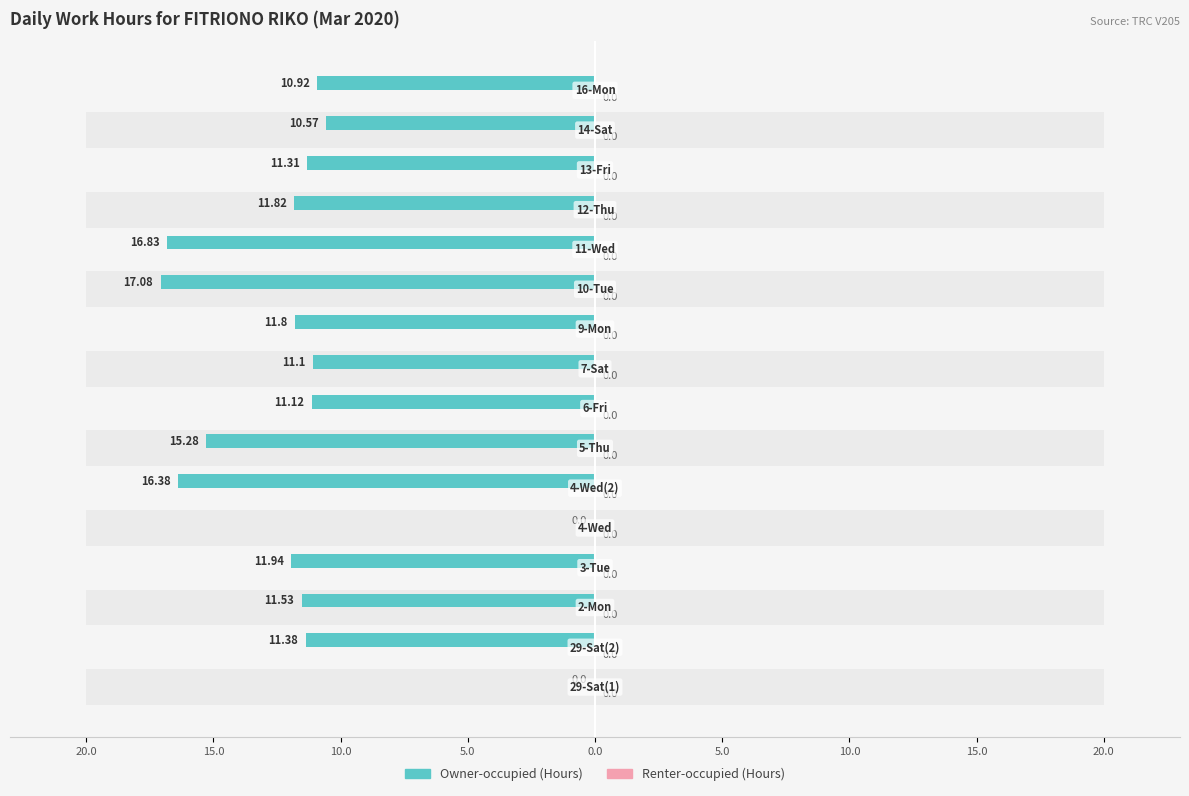

What is the difference between the maximum and minimum values in the Owner-occupied series?

17.1